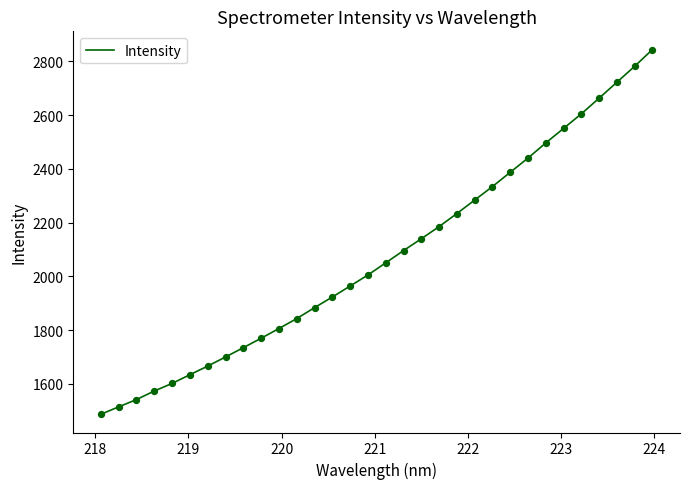

What is the difference between the maximum and minimum values?

1357.5